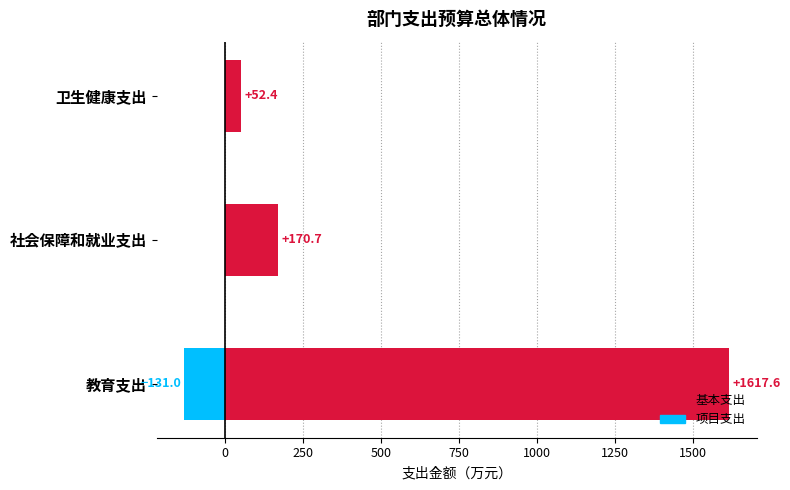

What is the average value of the 基本支出 series?

613.6